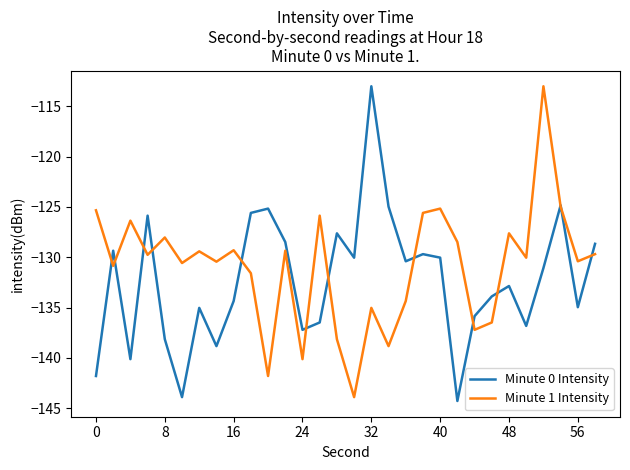

Which series has the largest total across all categories?

Minute 1 Intensity